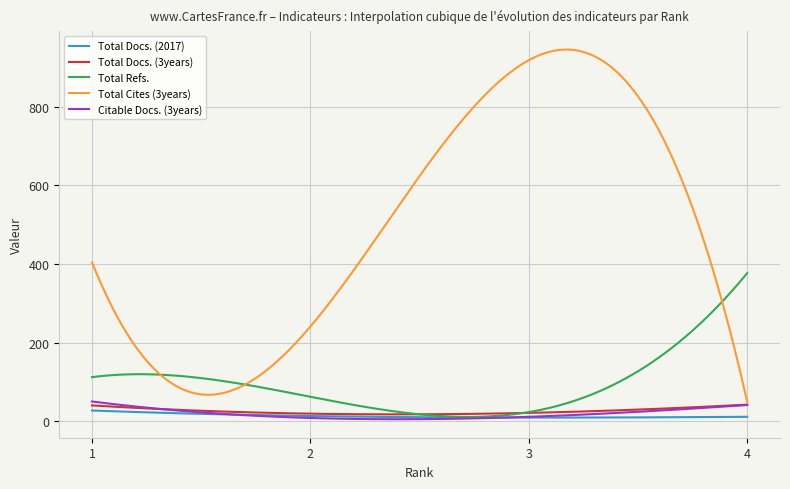

What is the maximum value for Total Docs. (3years)?

42.0